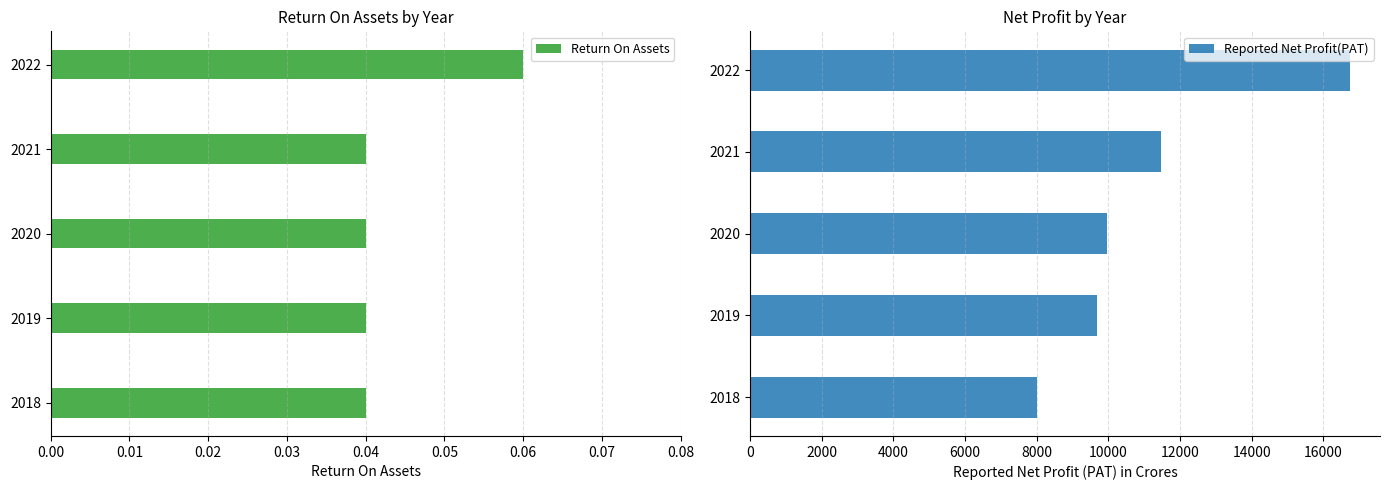

How many data points does each series have?

5